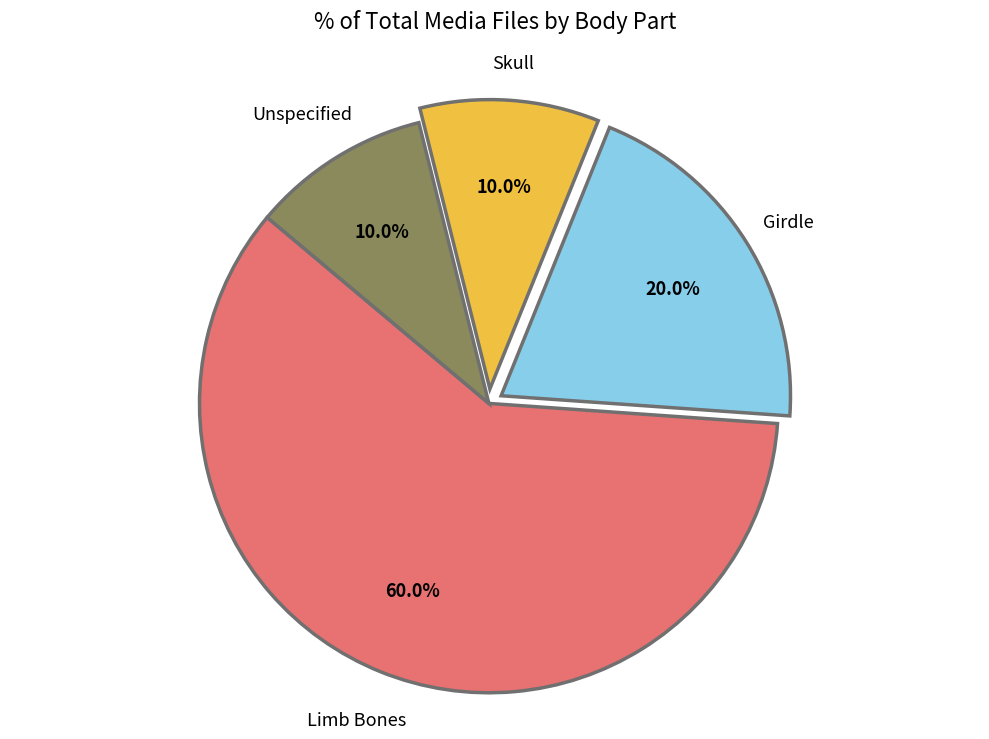

Does Limb Bones represent more than half of the total?

Yes